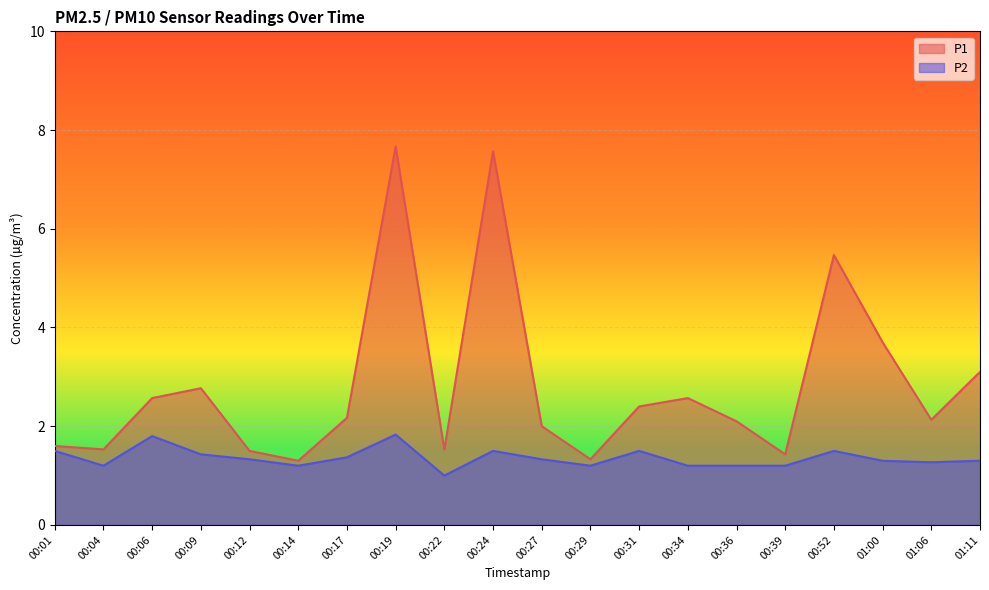

What is the label of the 11th point from the right?

00:24